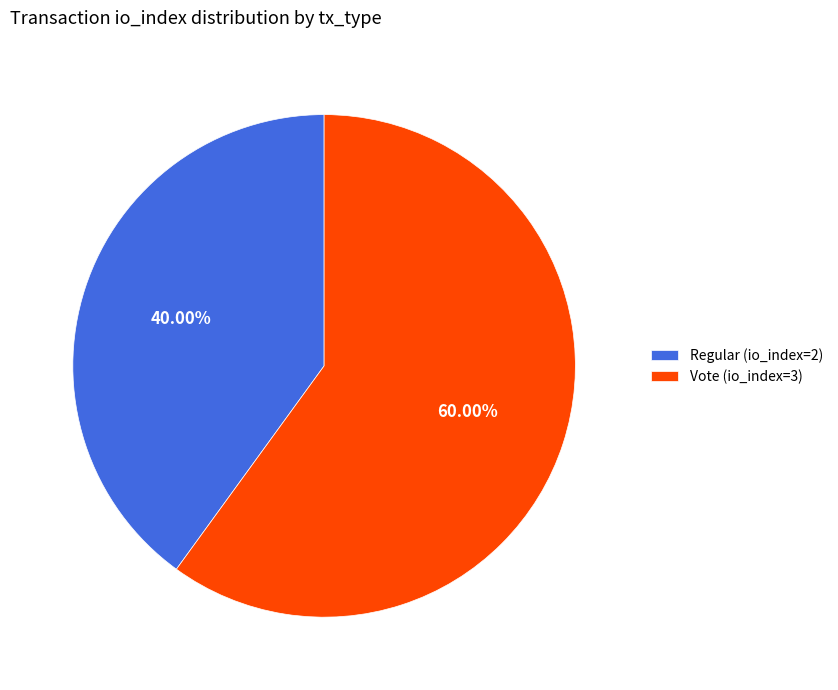

What portion of the pie excludes Vote (io_index=3)?

40.0%